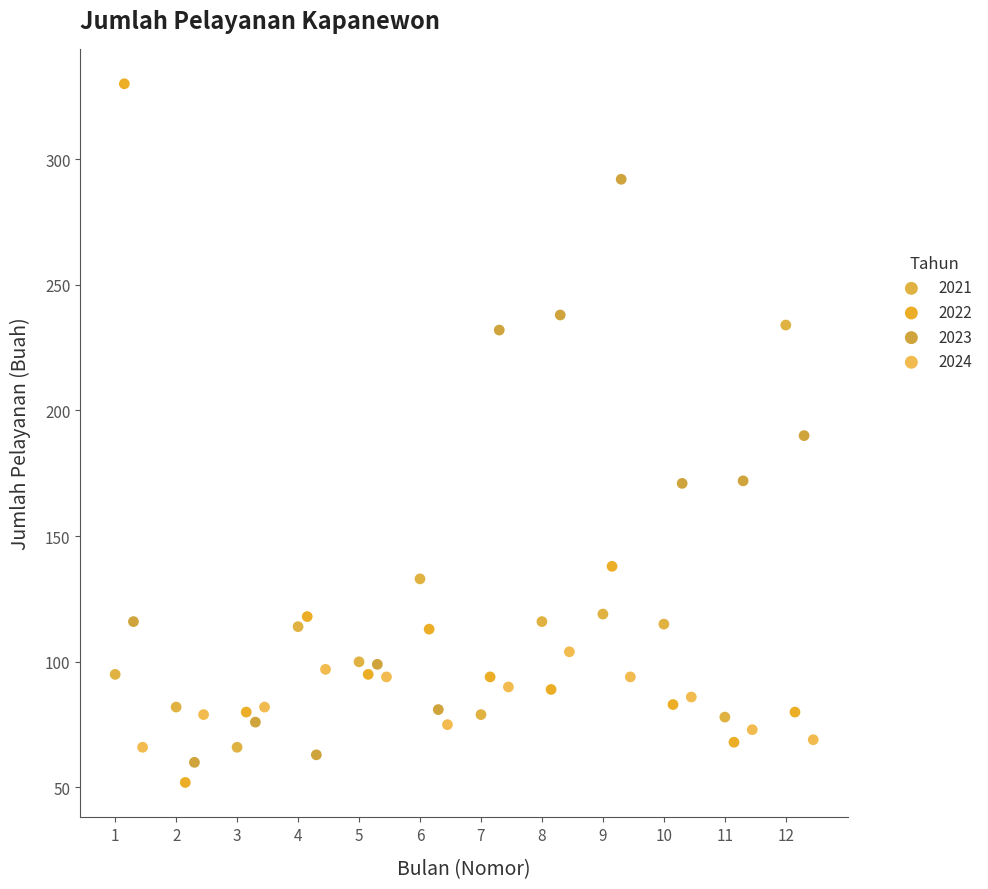

Which series has the largest Y range (max minus min)?

2022